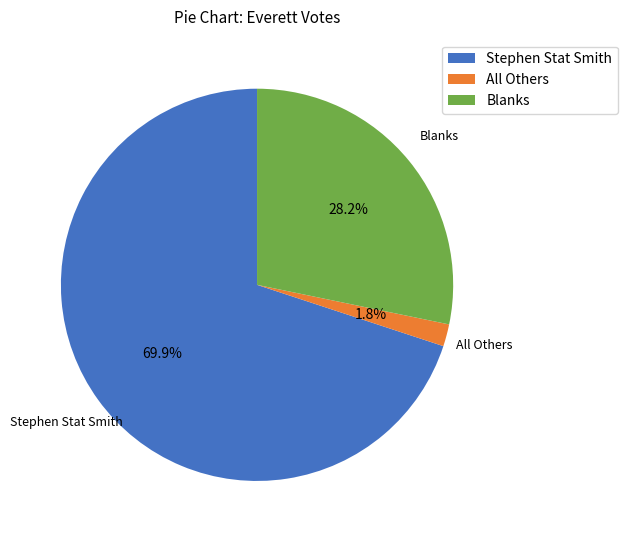

To the nearest percent, what is the difference between the Stephen Stat Smith and Blanks slice percentages?

42%